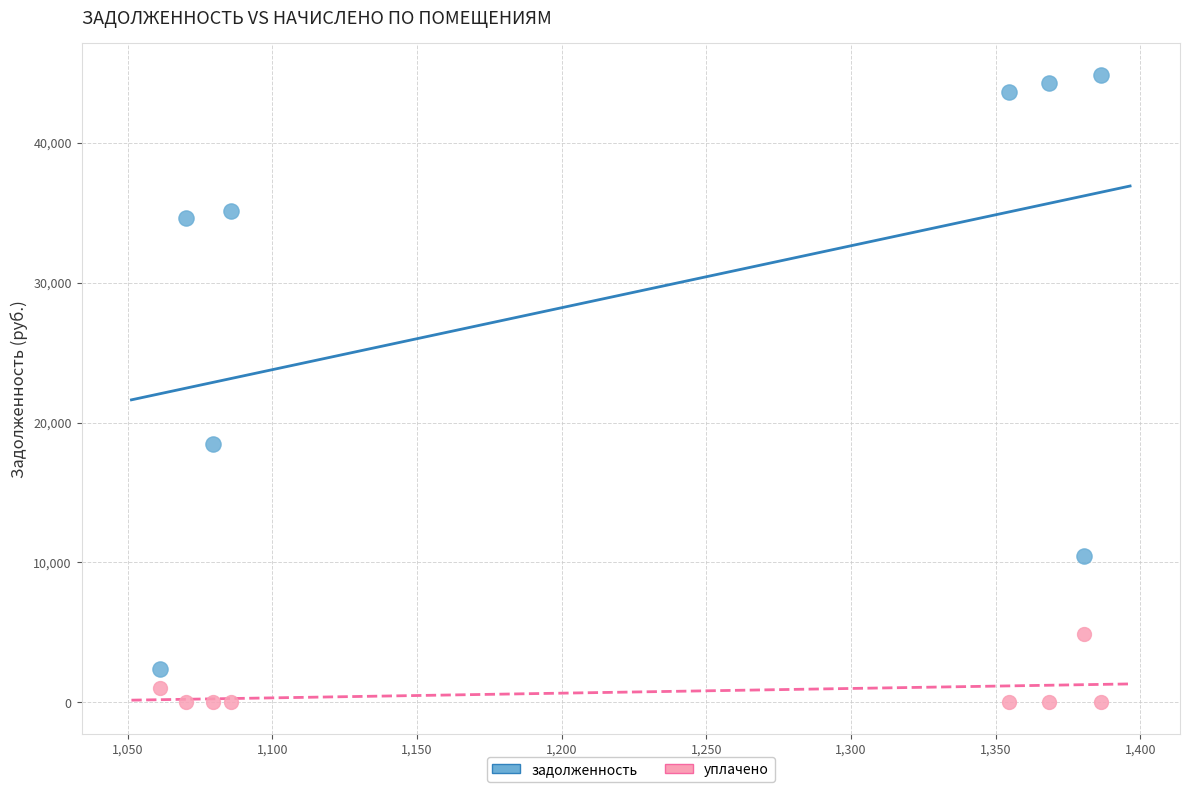

Across all series, what Y value is closest to 22437?

18491.0